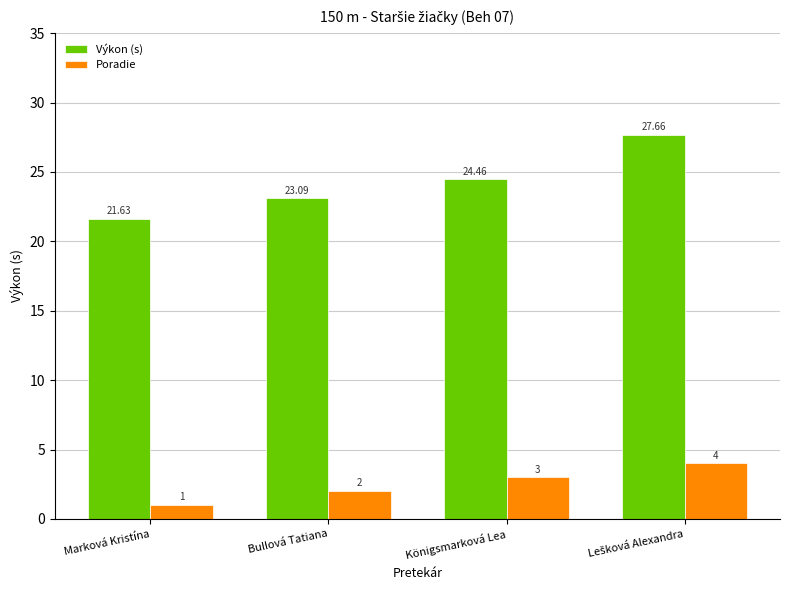

Rank the series by their maximum value, from lowest to highest.

Poradie, Výkon (s)